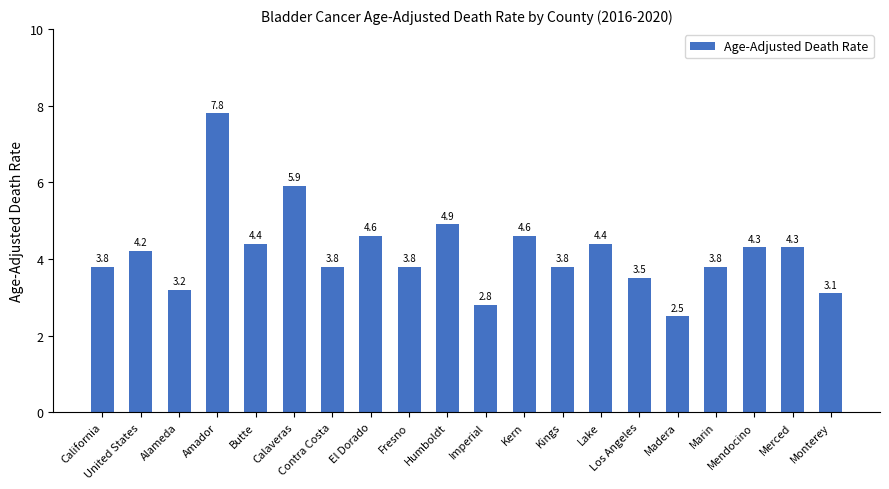

What is the value of the 18th bar from the left?

4.3